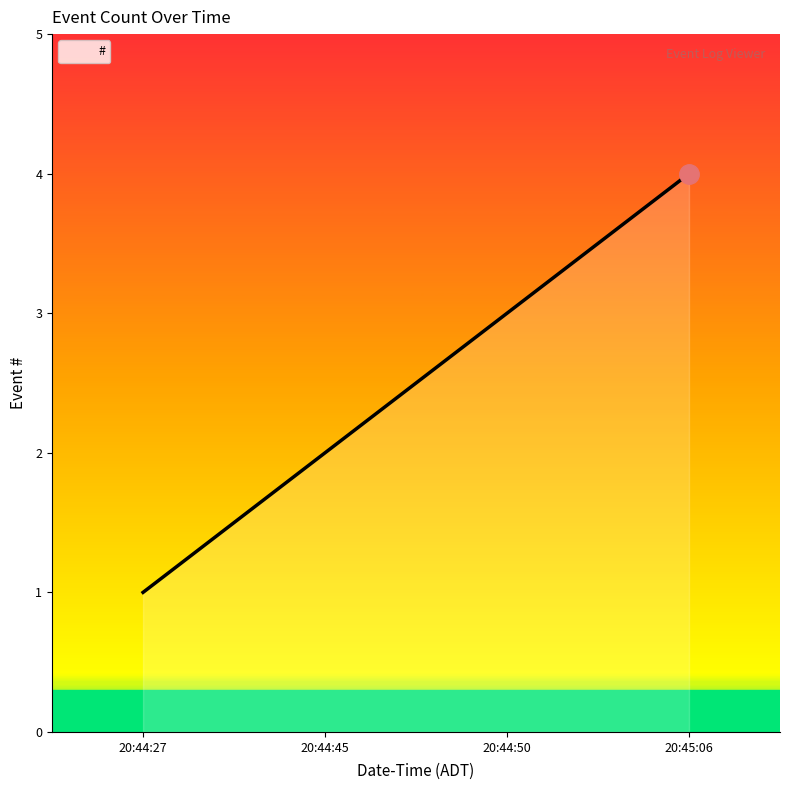

Reading left to right, what are all the values shown in this chart?

1	2	3	4